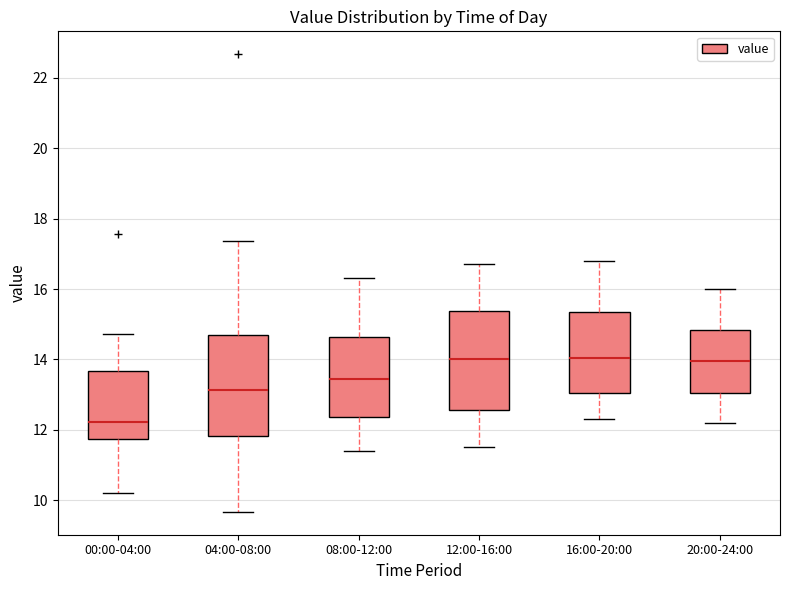

Reading left to right, transcribe this box plot: for each box, give where its median line is, the range the box spans, and where its two whiskers end, as read against the y-axis. The values are not printed on the chart, so give them approximately, as read against the axis.

00:00-04:00: median 12.2, box 11.8 to 13.6, whiskers 10.2 to 14.8
04:00-08:00: median 13.2, box 11.8 to 14.8, whiskers 9.6 to 17.4
08:00-12:00: median 13.4, box 12.4 to 14.6, whiskers 11.4 to 16.4
12:00-16:00: median 14.0, box 12.6 to 15.4, whiskers 11.6 to 16.8
16:00-20:00: median 14.0, box 13.0 to 15.4, whiskers 12.4 to 16.8
20:00-24:00: median 14.0, box 13.0 to 14.8, whiskers 12.2 to 16.0